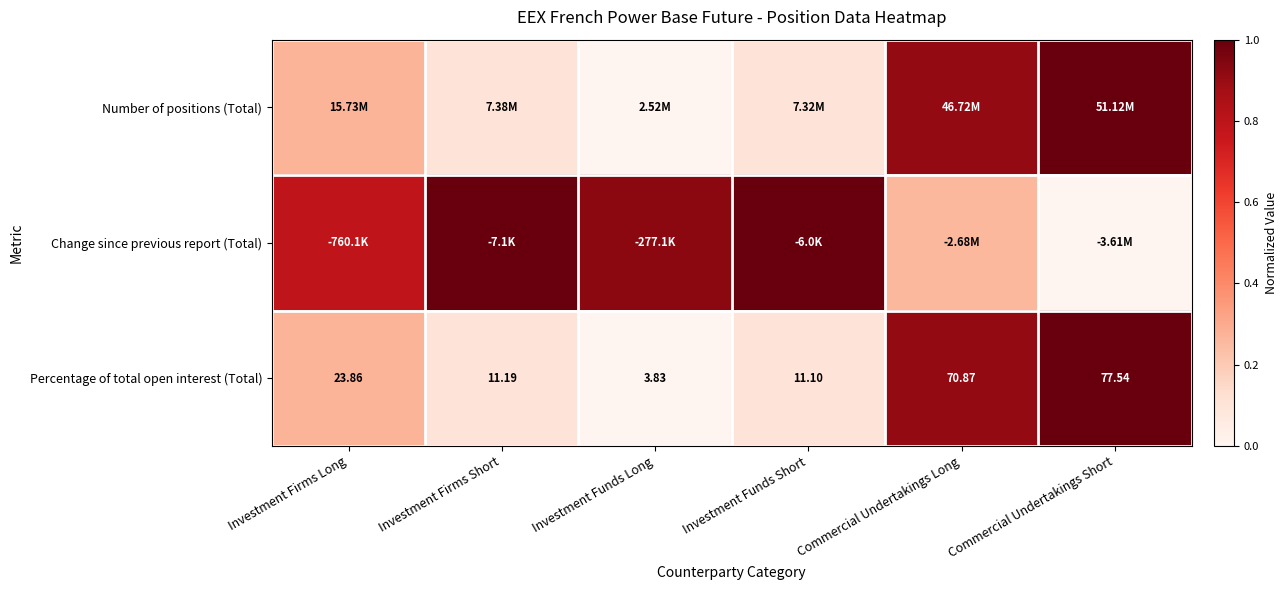

Which category has the lowest value in the Percentage of total open interest (Total) series?

Investment Funds Long